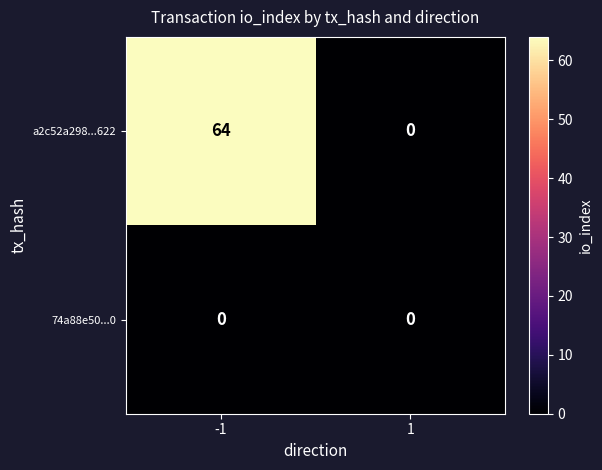

Rank the series by their average value, from highest to lowest.

a2c52a298...622, 74a88e50...0